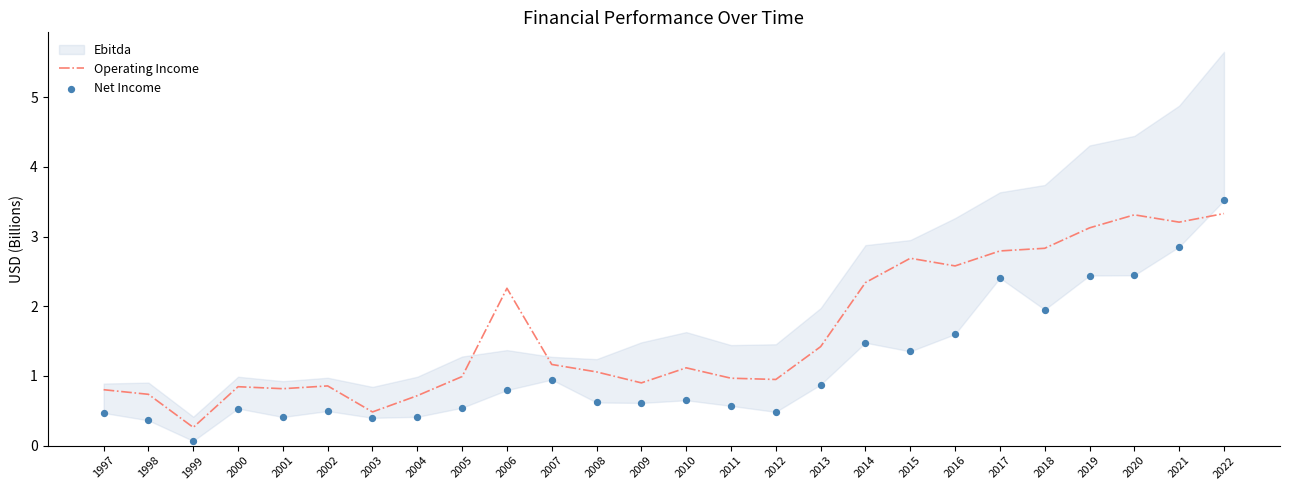

Which category has the lowest value in the Operating Income series?

1999